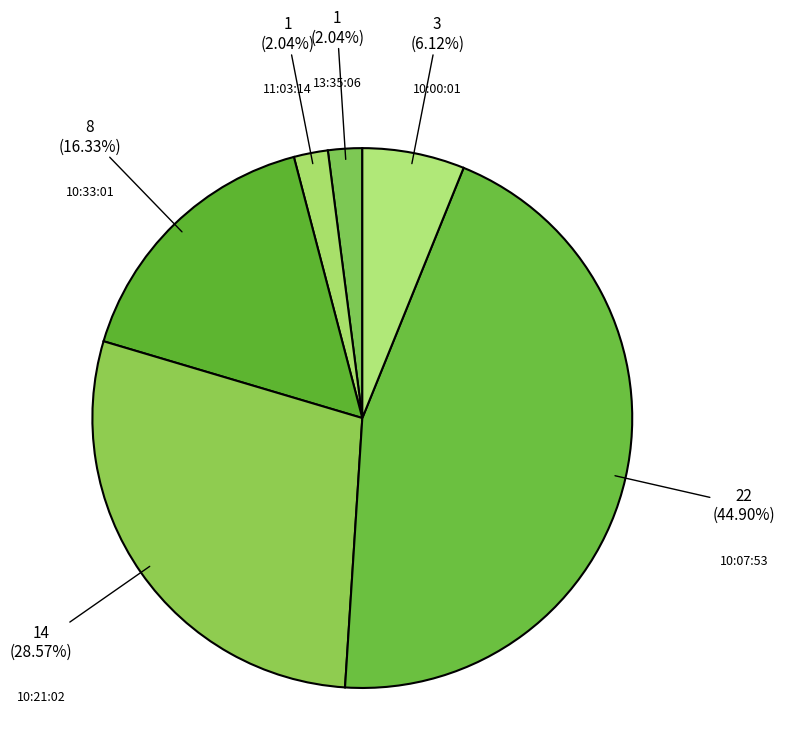

Count the number of slices in the pie.

6